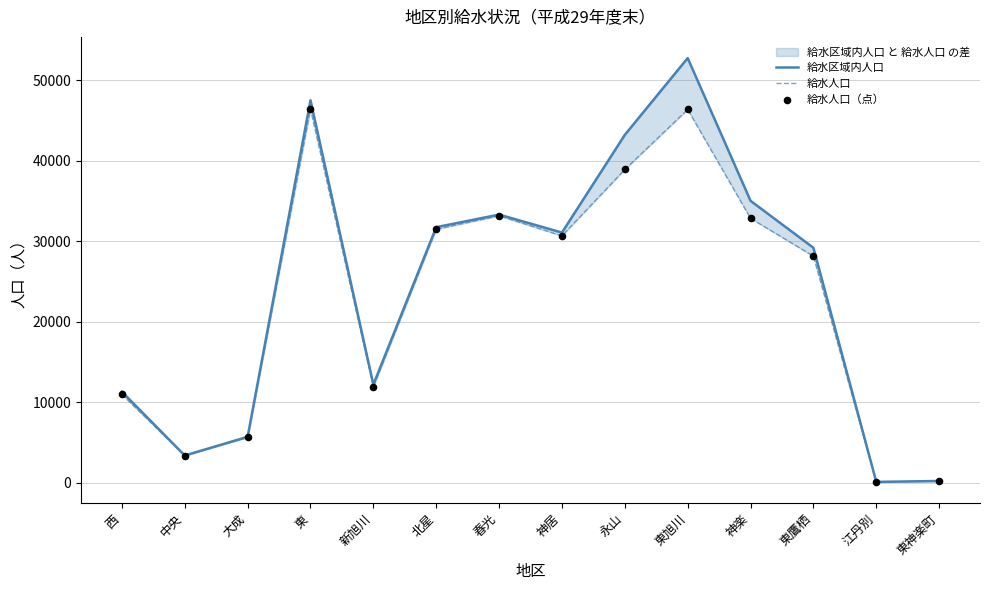

Which series reaches the minimum Y coordinate?

給水人口